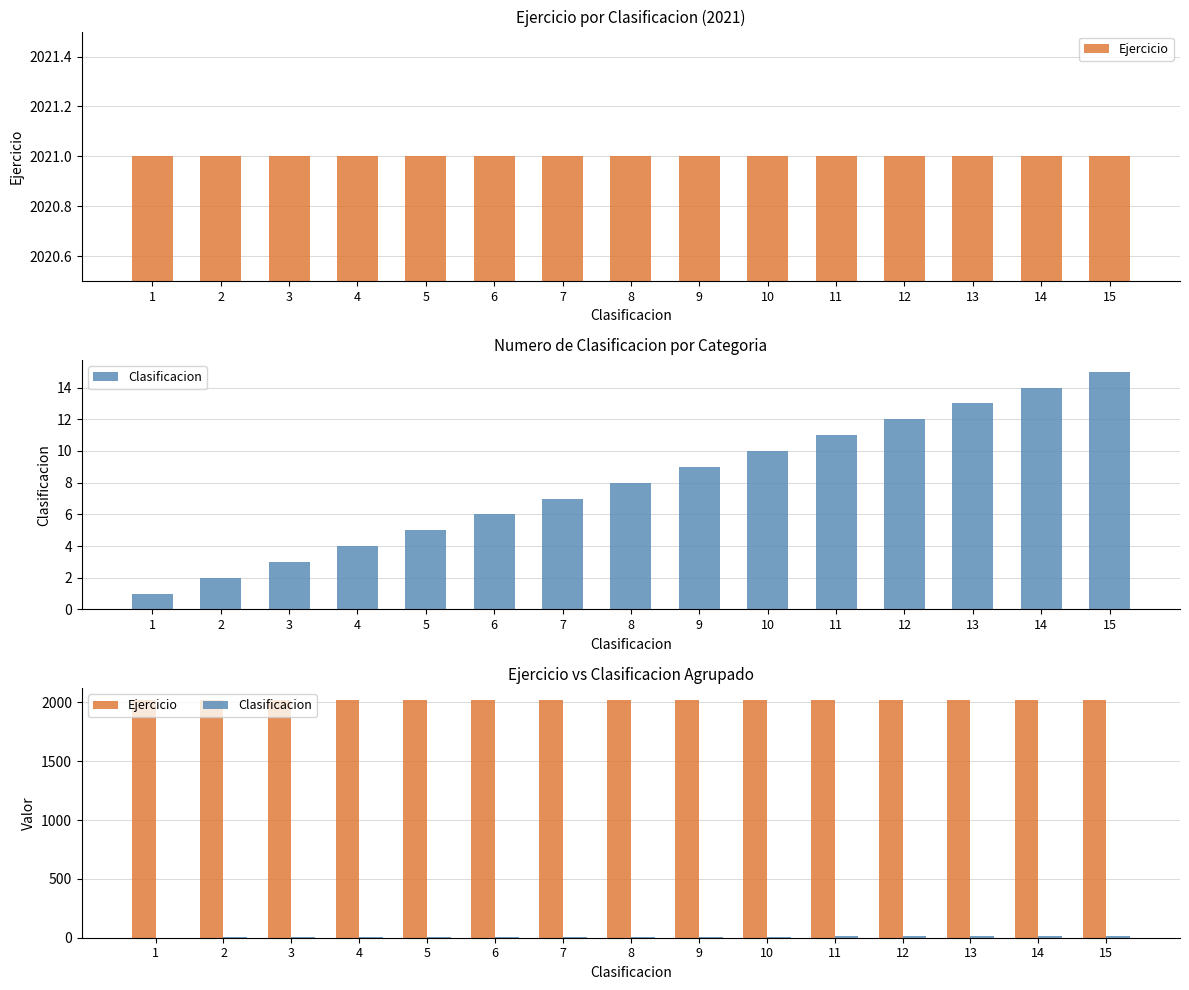

What is the maximum value shown in the chart?

2021